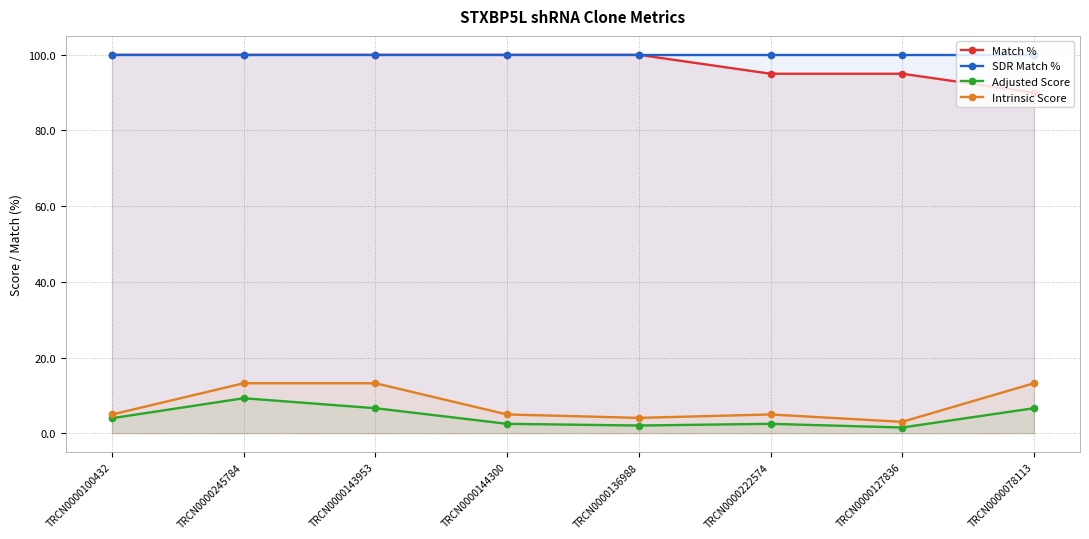

What is the average value of the Adjusted Score series?

4.4